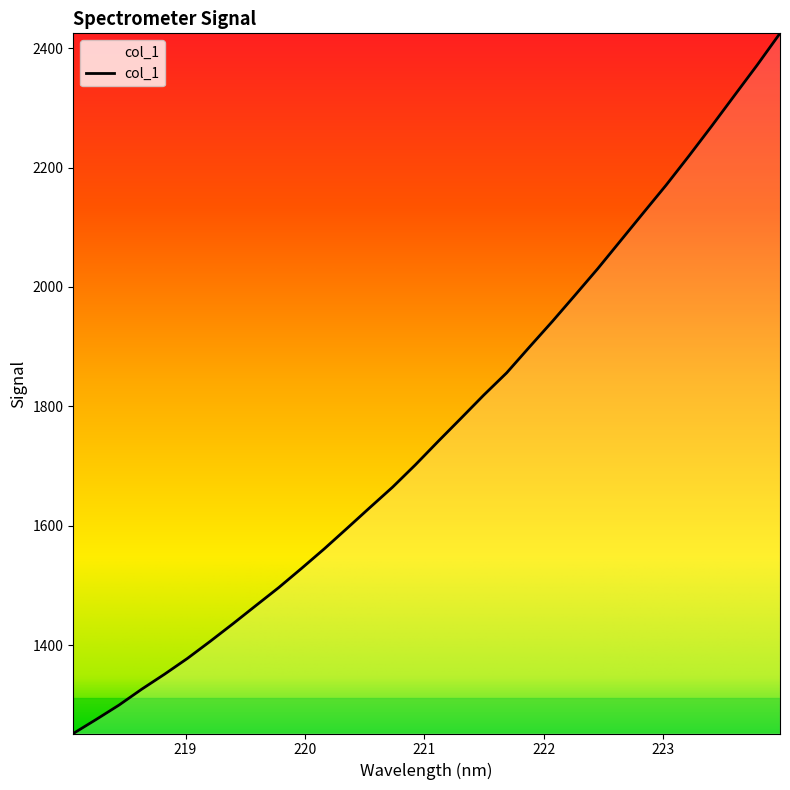

What is the maximum value shown in the chart?

2424.9